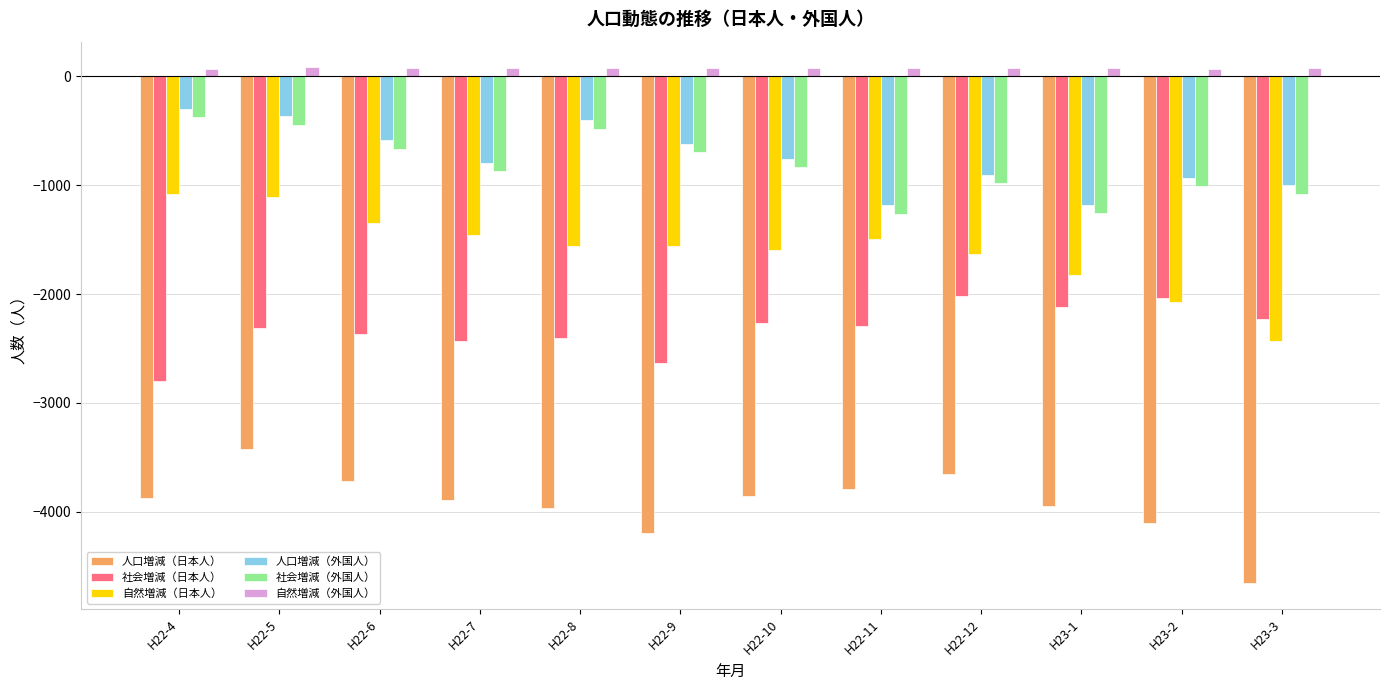

Which series has the largest range (max minus min)?

自然増減（日本人）